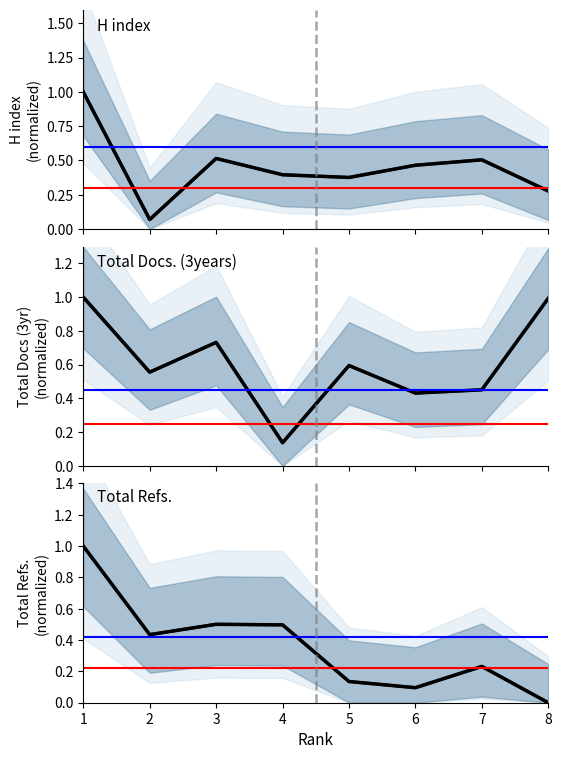

What is the value of the H index (projected) point at the 6th from the left?

0.5